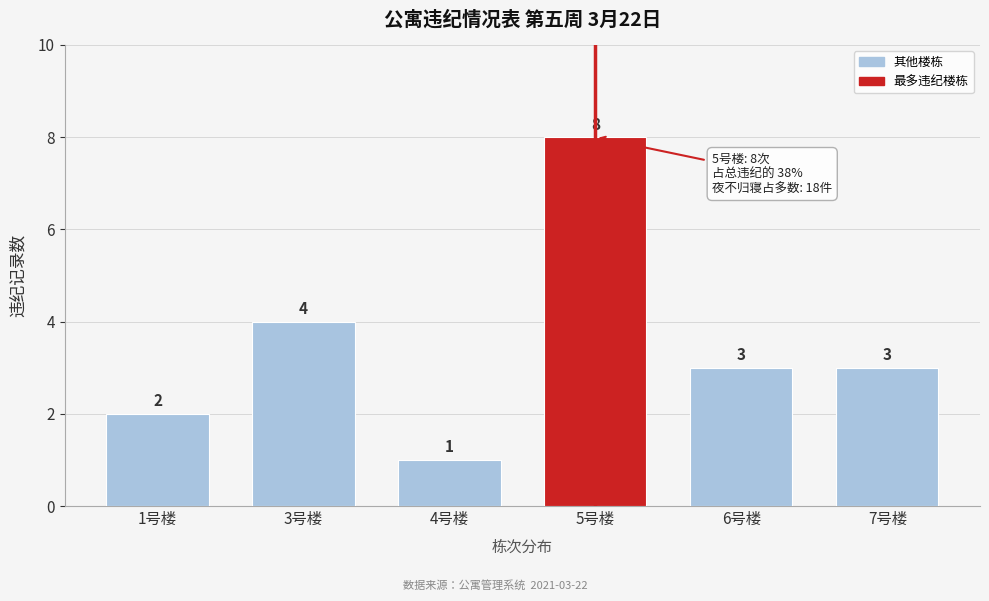

Reading left to right, transcribe all the data shown in this chart.

1号楼=2	3号楼=4	4号楼=1	5号楼=8	6号楼=3	7号楼=3